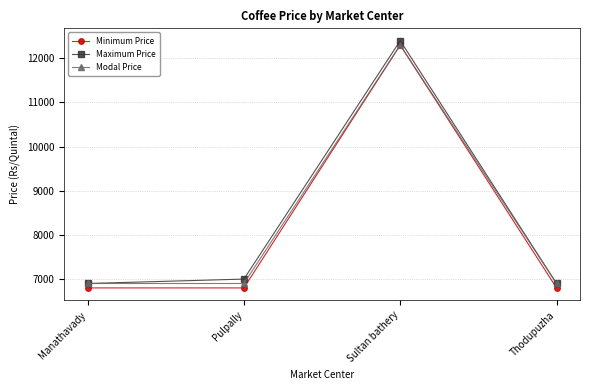

What value does the Modal Price series have at Sultan bathery?

12300